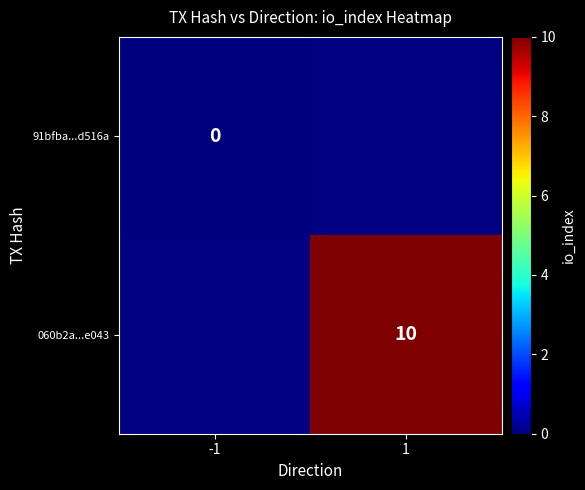

How many data points does each series have?

2